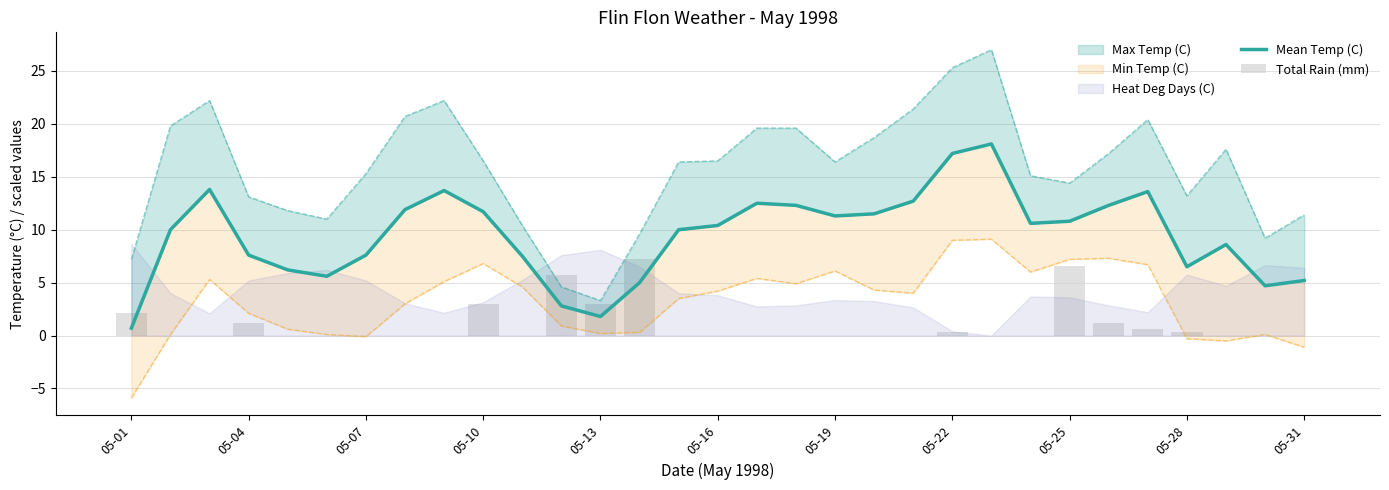

True or false: Mean Temp (C) has a value of 30.1 at 22.

False